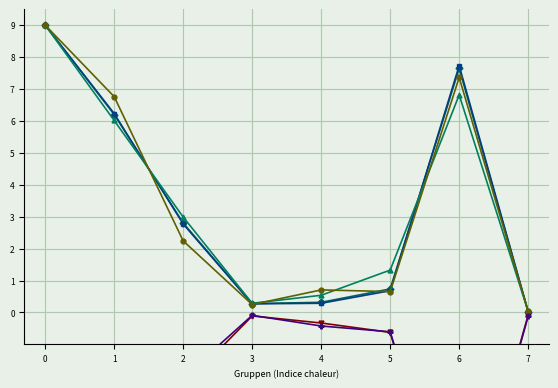

True or false: Total Abnahme and Total Zunahme cross at least once.

False